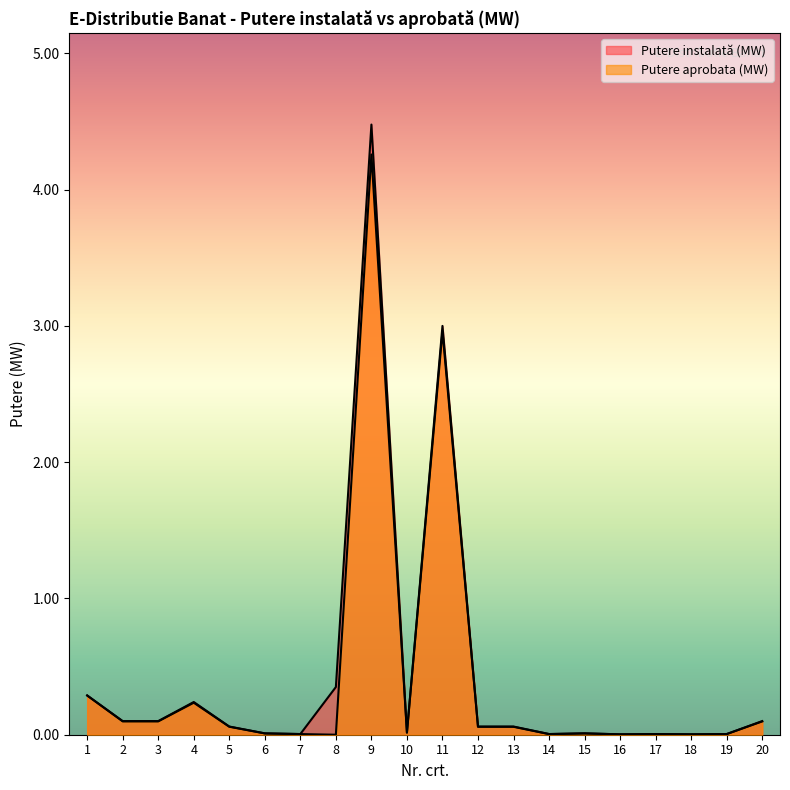

How many distinct data groups are displayed?

2